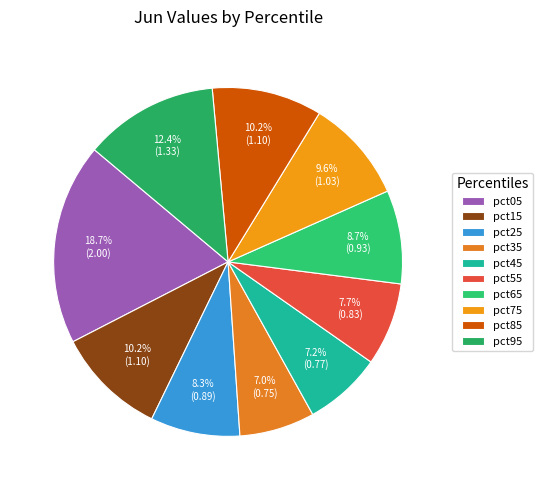

To the nearest percent, what portion does pct45 represent?

7%